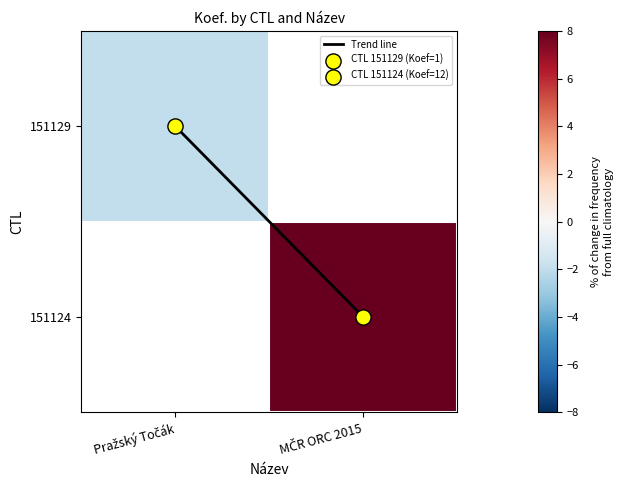

Which series has the largest total across all categories?

Trend line